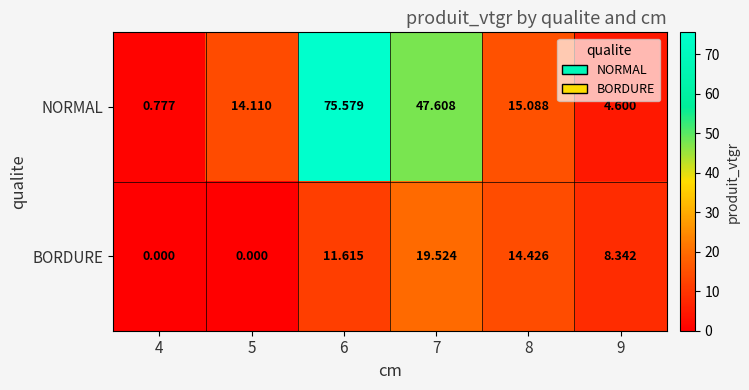

What is the spread (max minus min) of values at 9?

3.7